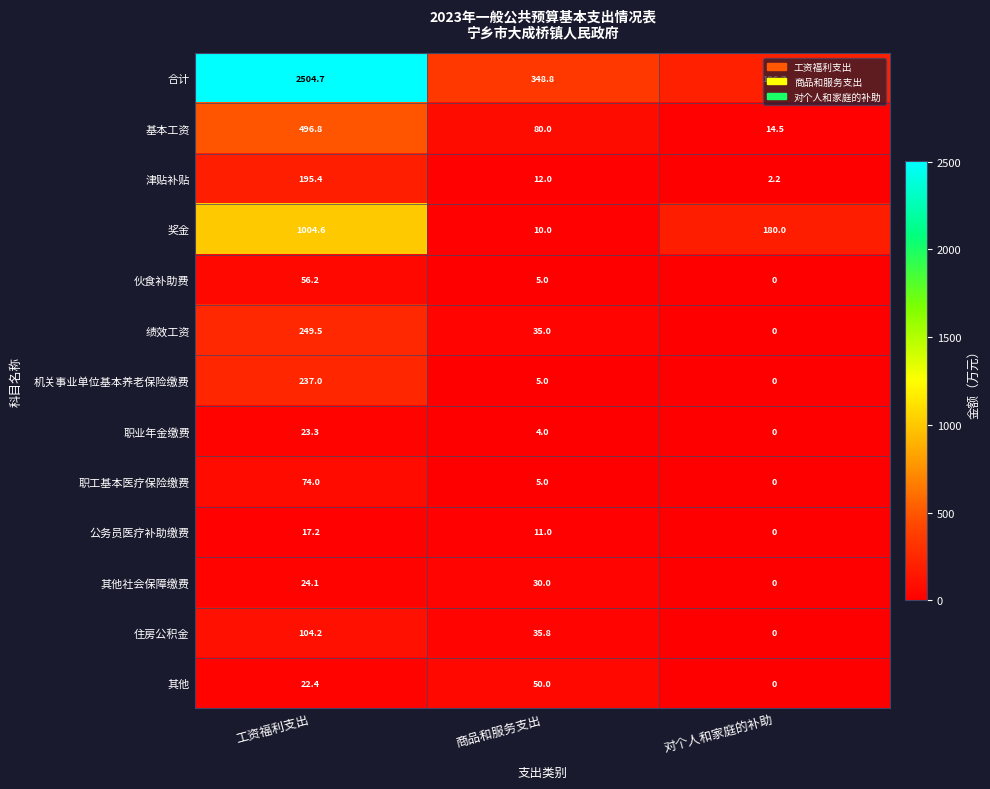

Between 工资福利支出 and 商品和服务支出, which series saw the biggest shift?

合计